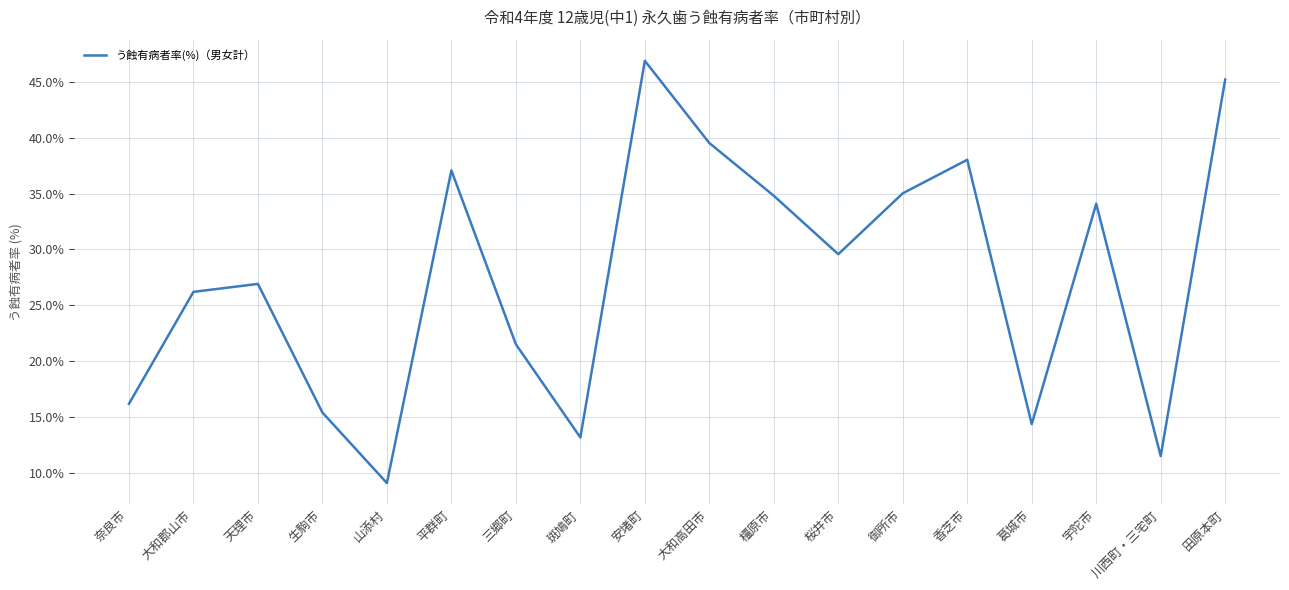

Reading left to right, extract all data points from this chart.

16.2	26.2	26.9	15.4	9.1	37.1	21.5	13.2	46.9	39.5	34.8	29.6	35.0	38.0	14.4	34.1	11.5	45.2